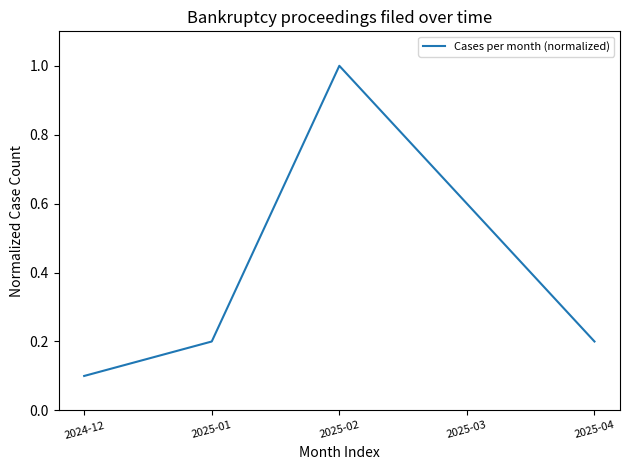

What position from the left is 2025-01?

2